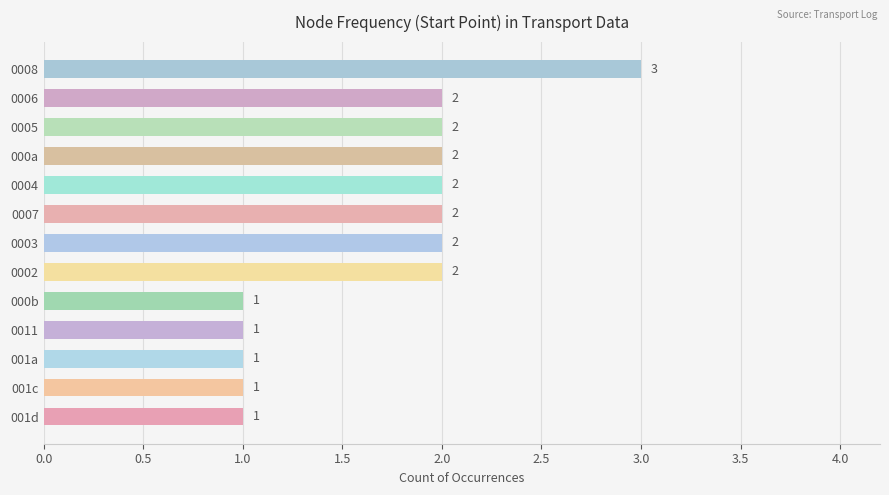

The chart shows a value of 1 at 000b. True or false?

True